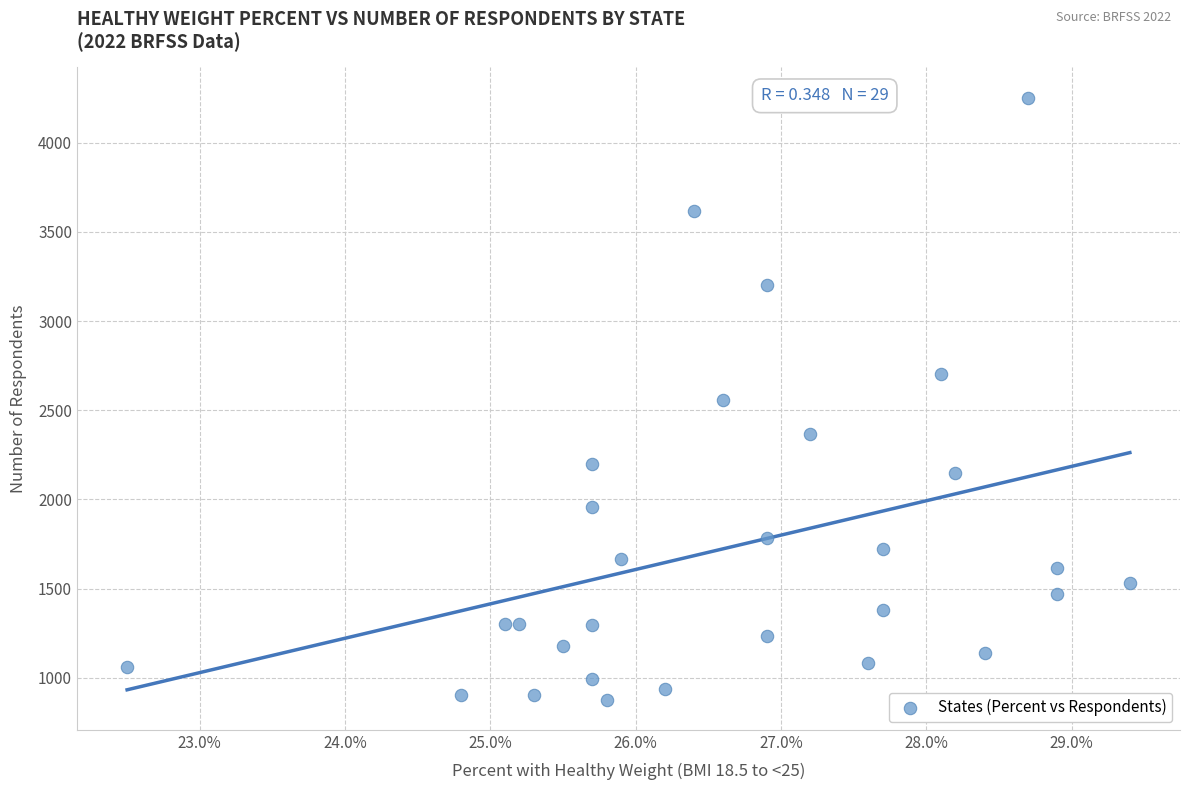

What is the range of Y values (max minus min)?

3376